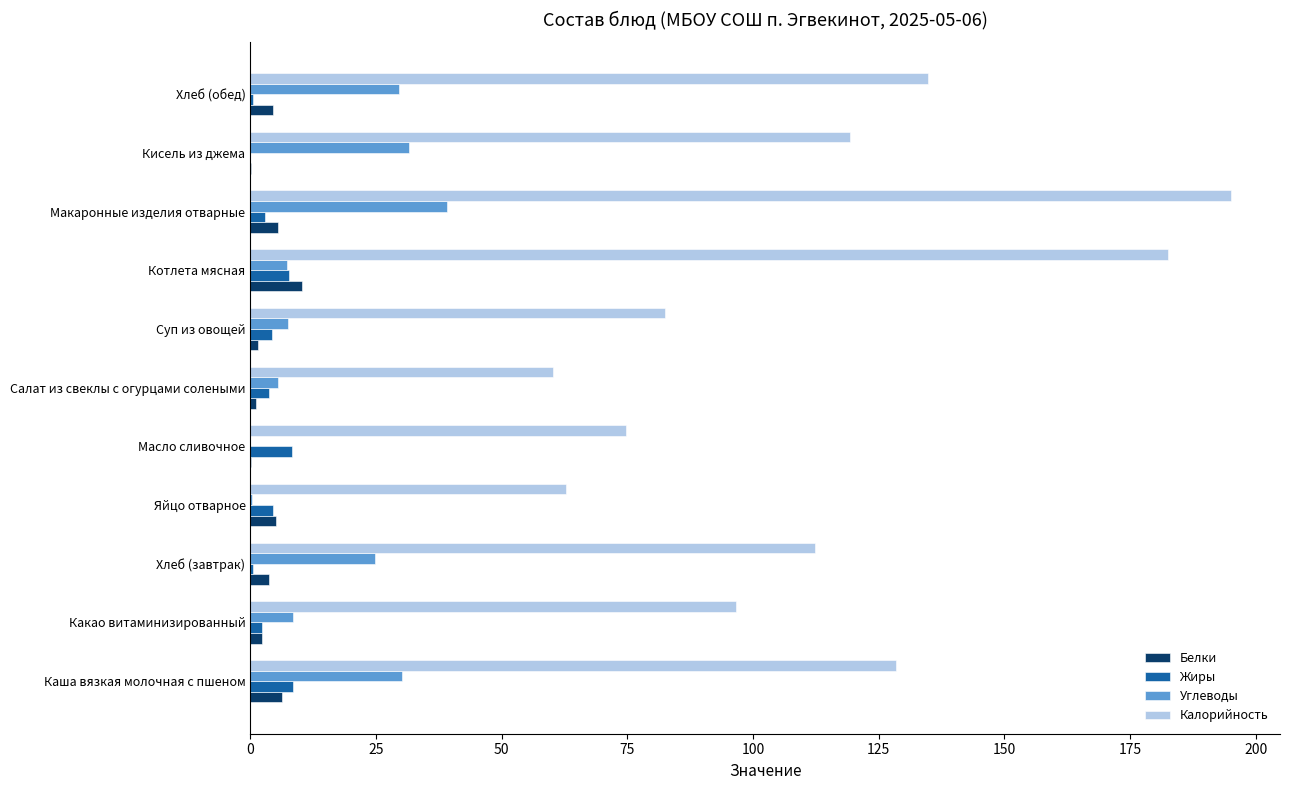

The value of Углеводы at Хлеб (завтрак) is 24.7. True or false?

True